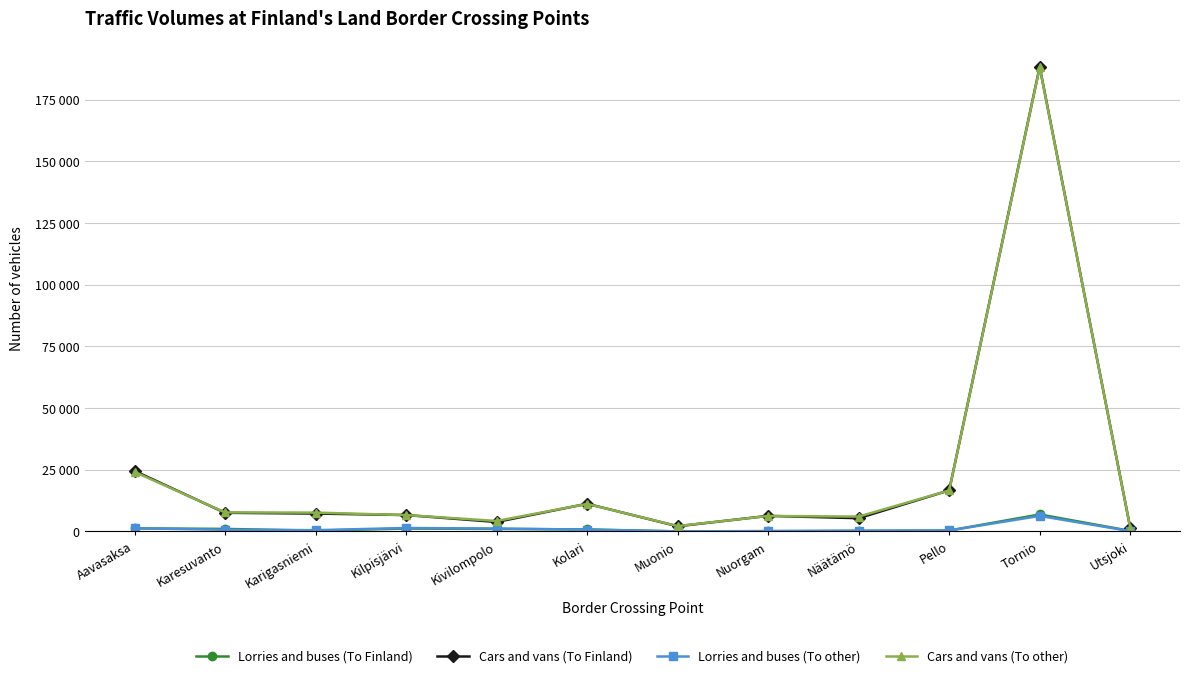

What is the maximum value shown in the chart?

188269